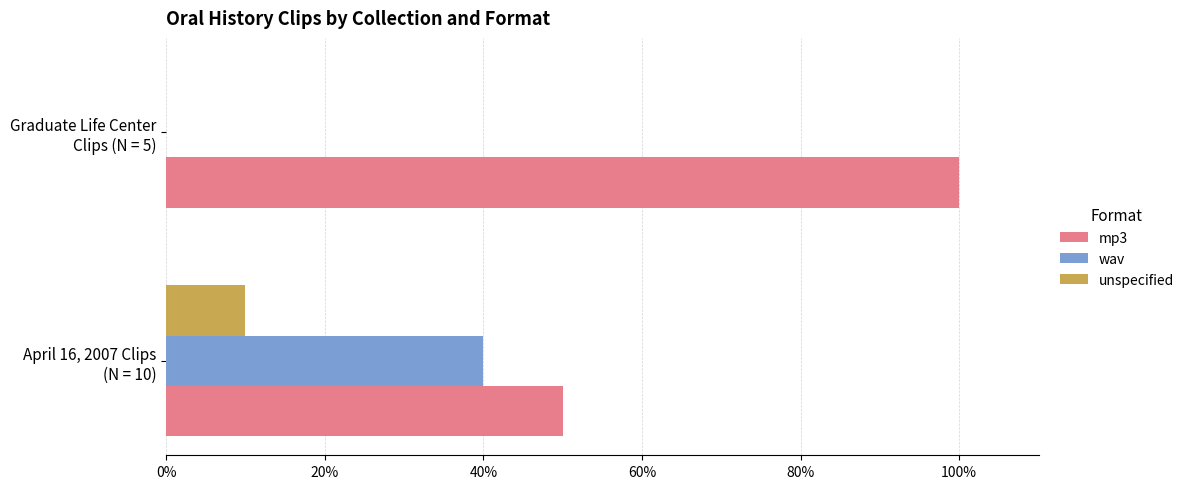

What are all the series names shown in the legend?

mp3, wav, unspecified